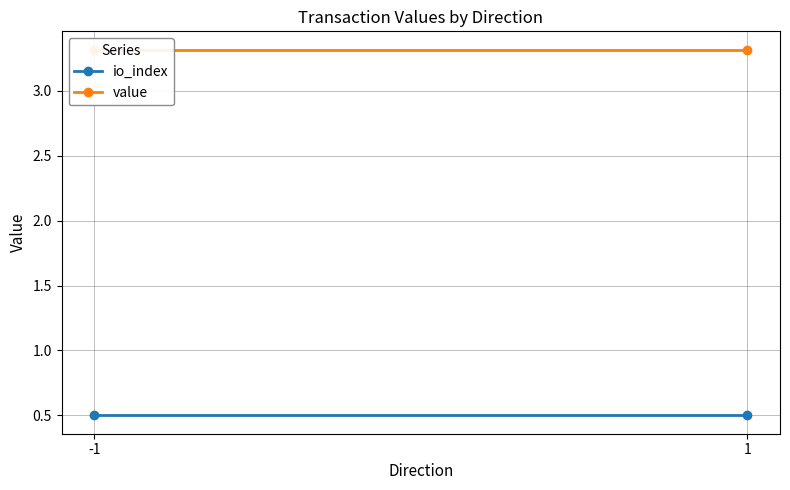

At how many categories does at least one series exceed 0?

2